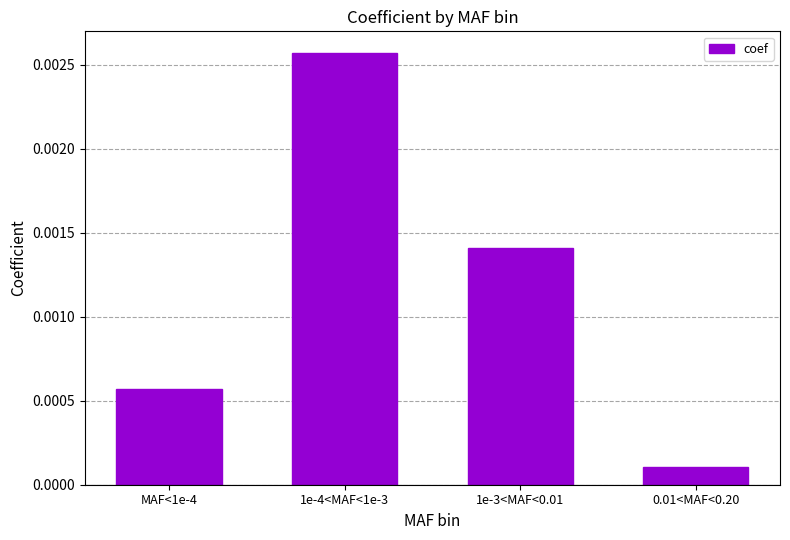

What is the label of the 4th bar from the left?

0.01<MAF<0.20